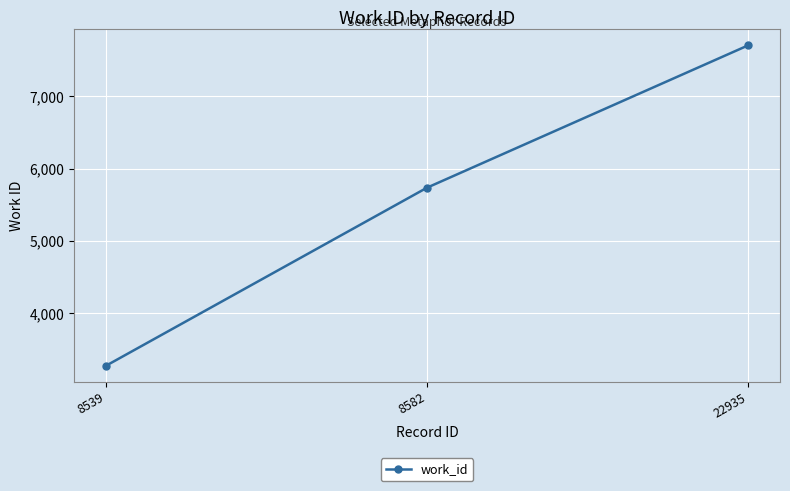

Count the number of categories in the chart.

3